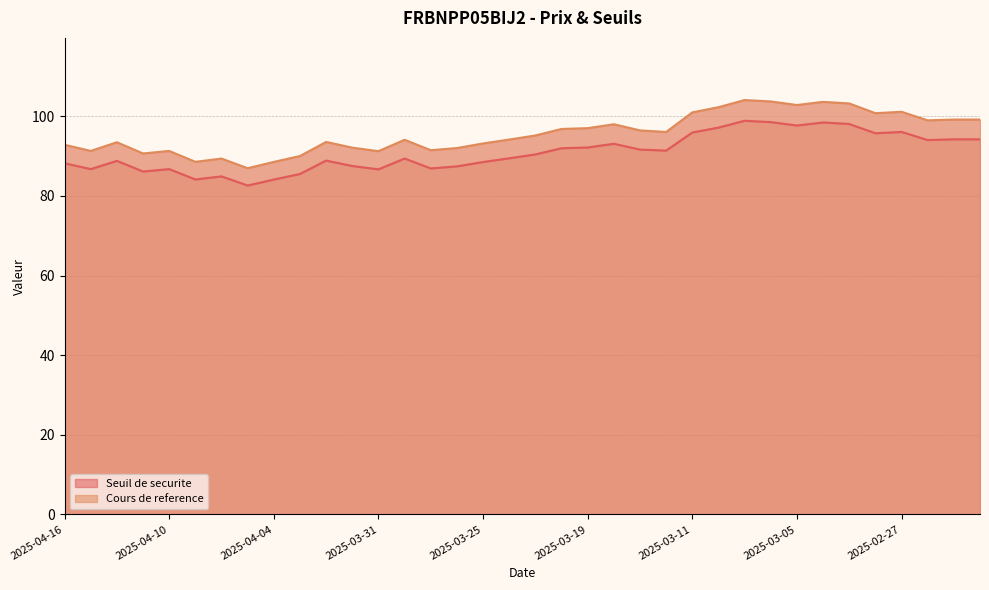

True or false: Cours de reference (ligne) and Seuil de securite (ligne) intersect in this chart.

False